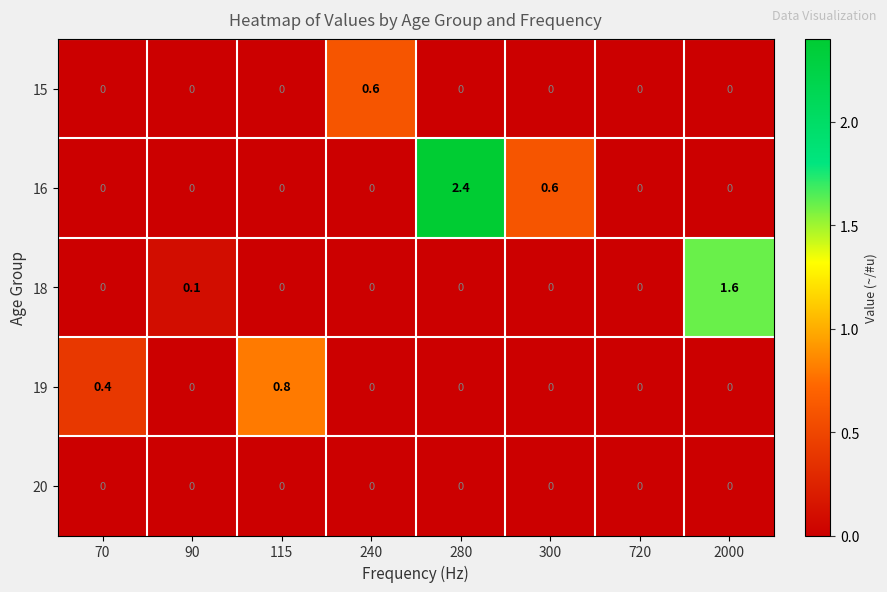

Rank the series by their maximum value, from highest to lowest.

16, 18, 19, 15, 20